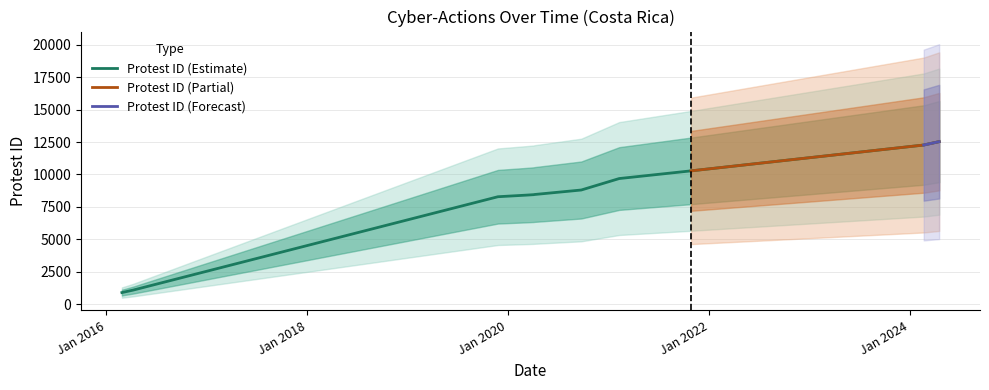

Where is the data nearest to the value 6708?

2019-11-25